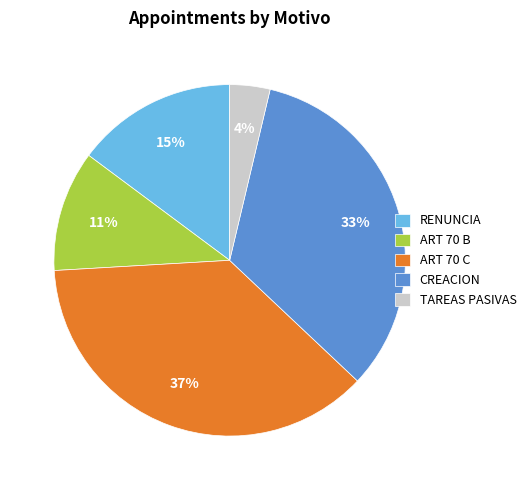

Which has a higher value, ART 70 B or CREACION?

CREACION